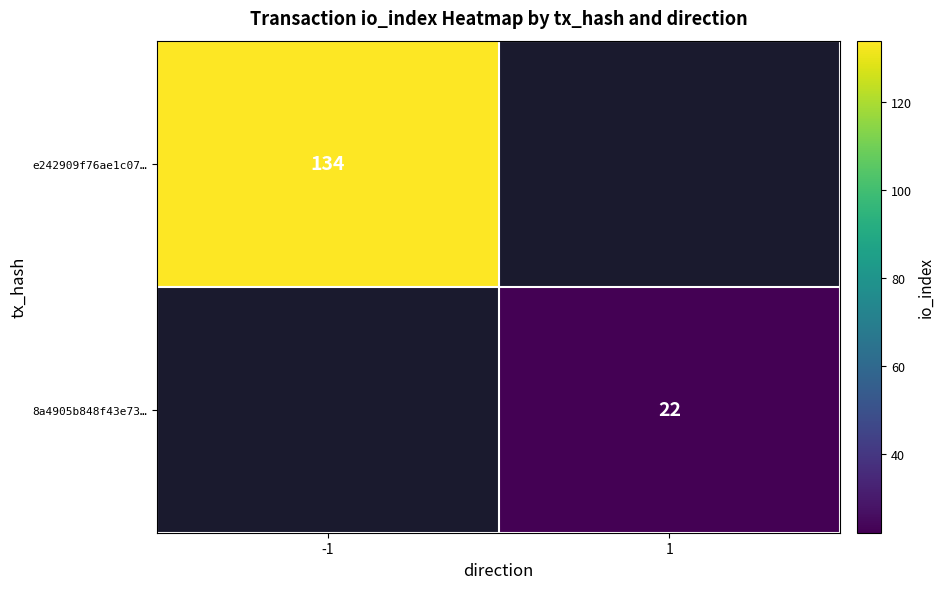

At how many categories does at least one series exceed 73?

1